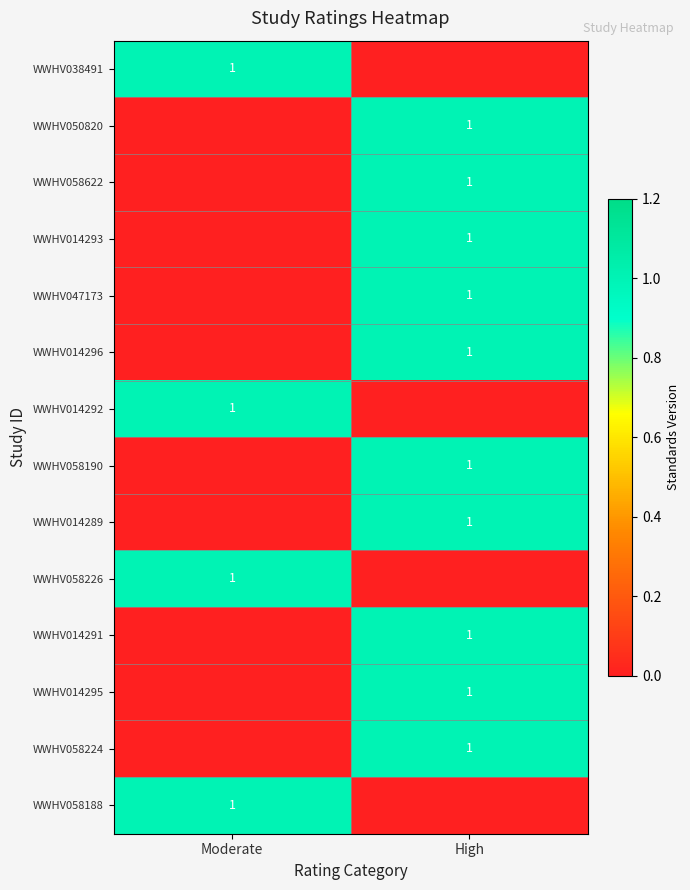

The WWHV058622 series shows 0 at High. True or false?

False